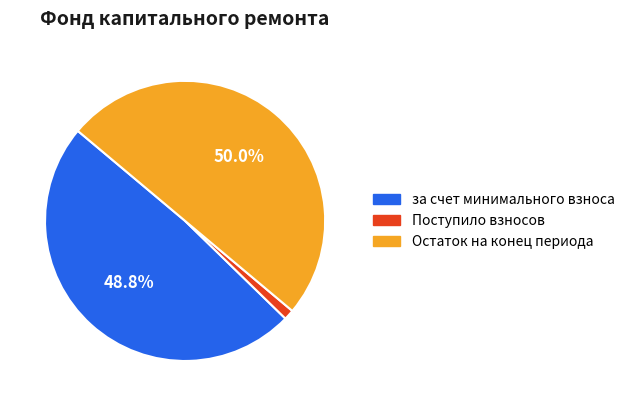

Is Поступило взносов the majority of the pie?

No